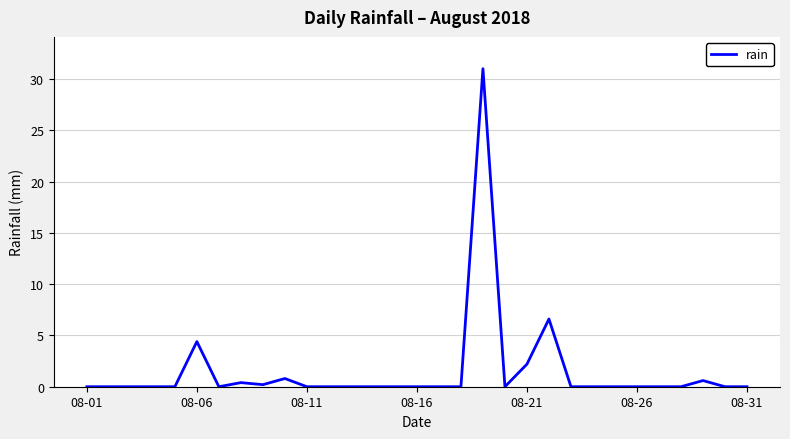

What is the greatest value displayed?

31.0